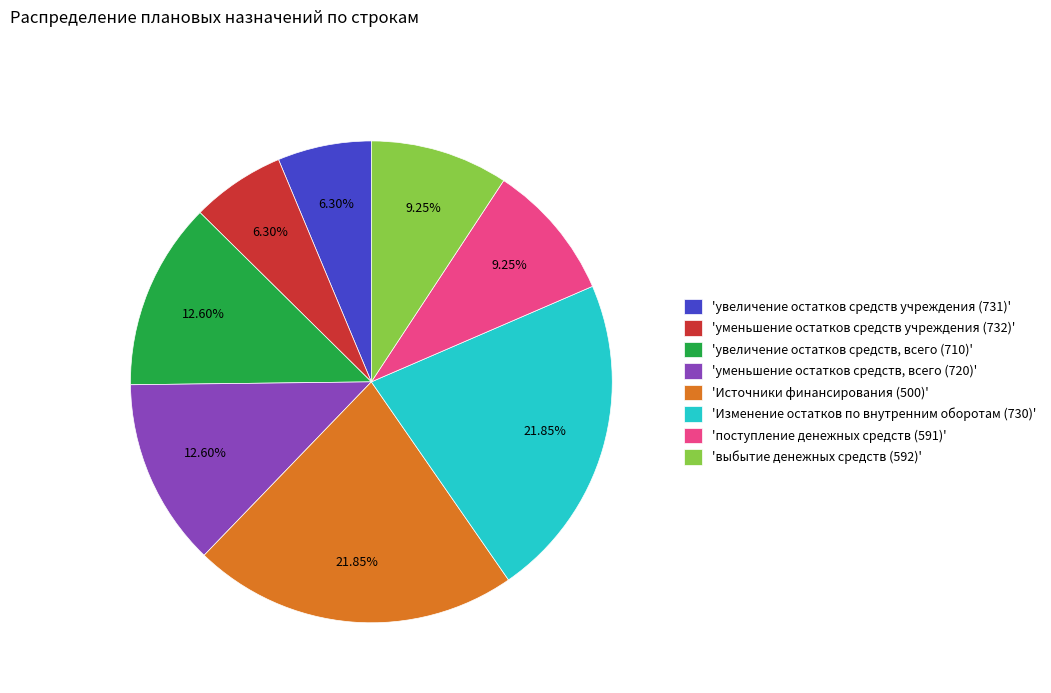

Approximately how many times larger is the value at 'увеличение остатков средств, всего (710)' compared to 'Источники финансирования (500)'?

0.6